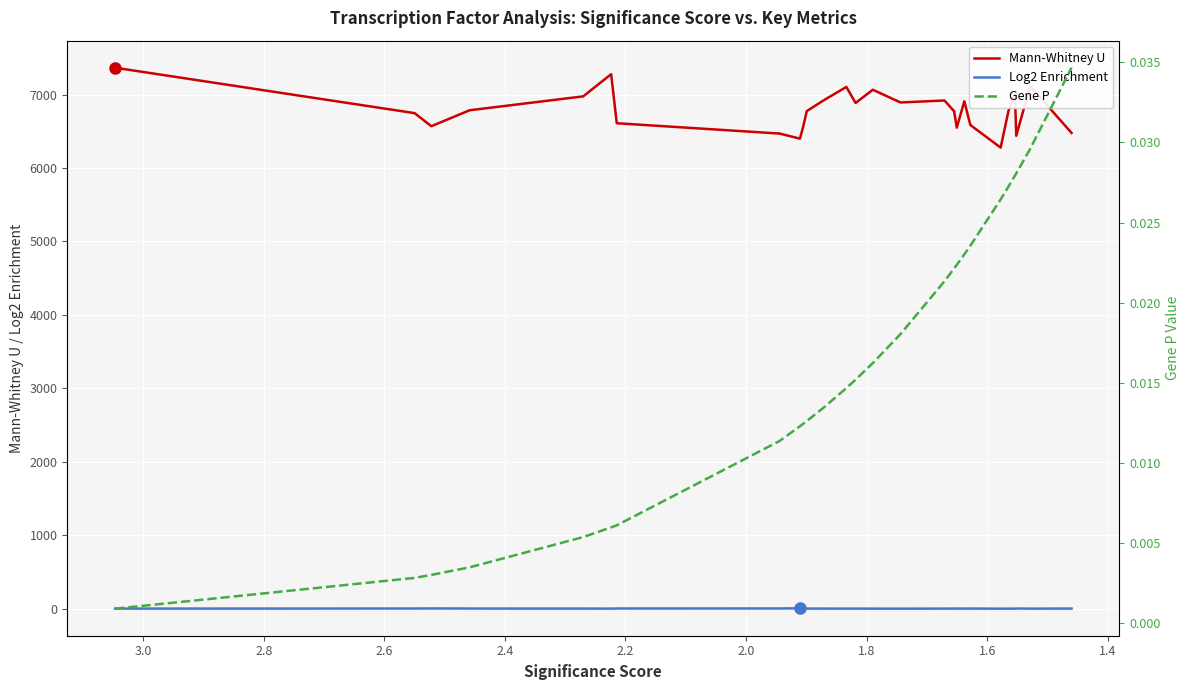

What value does the Mann-Whitney U series have at 1.6?

6569.5